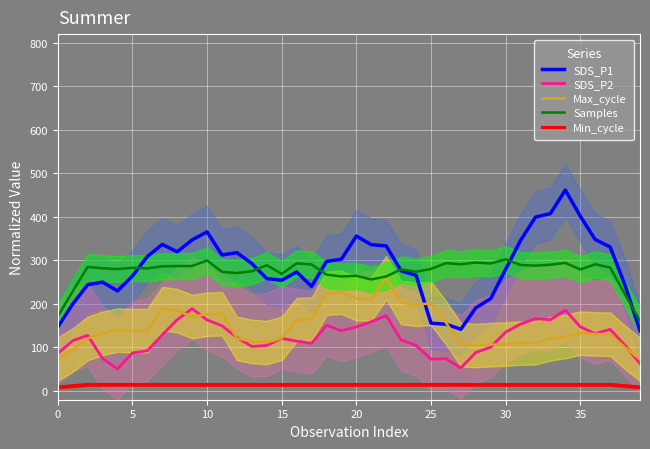

Which series has the largest total across all categories?

SDS_P1